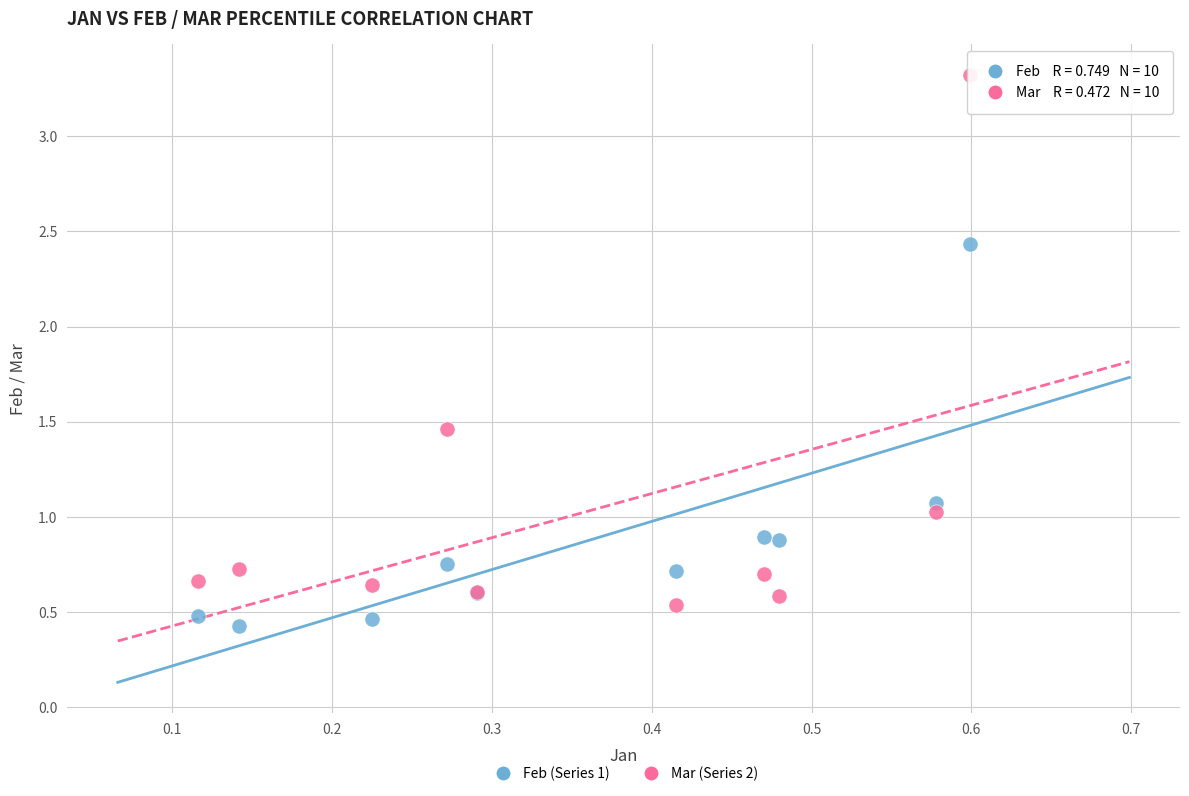

What are all the series names shown in the legend?

Feb (Series 1), Mar (Series 2)